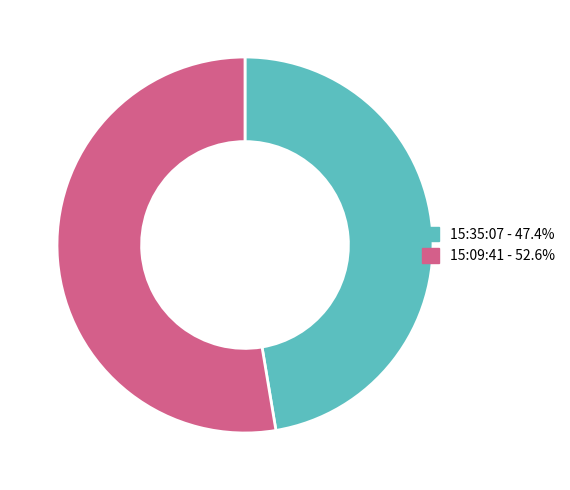

True or false: 15:35:07 accounts for 47% of the total.

True